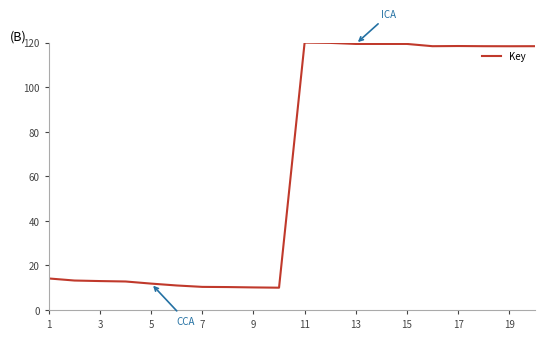

What is the difference between the maximum and minimum values?

110.0